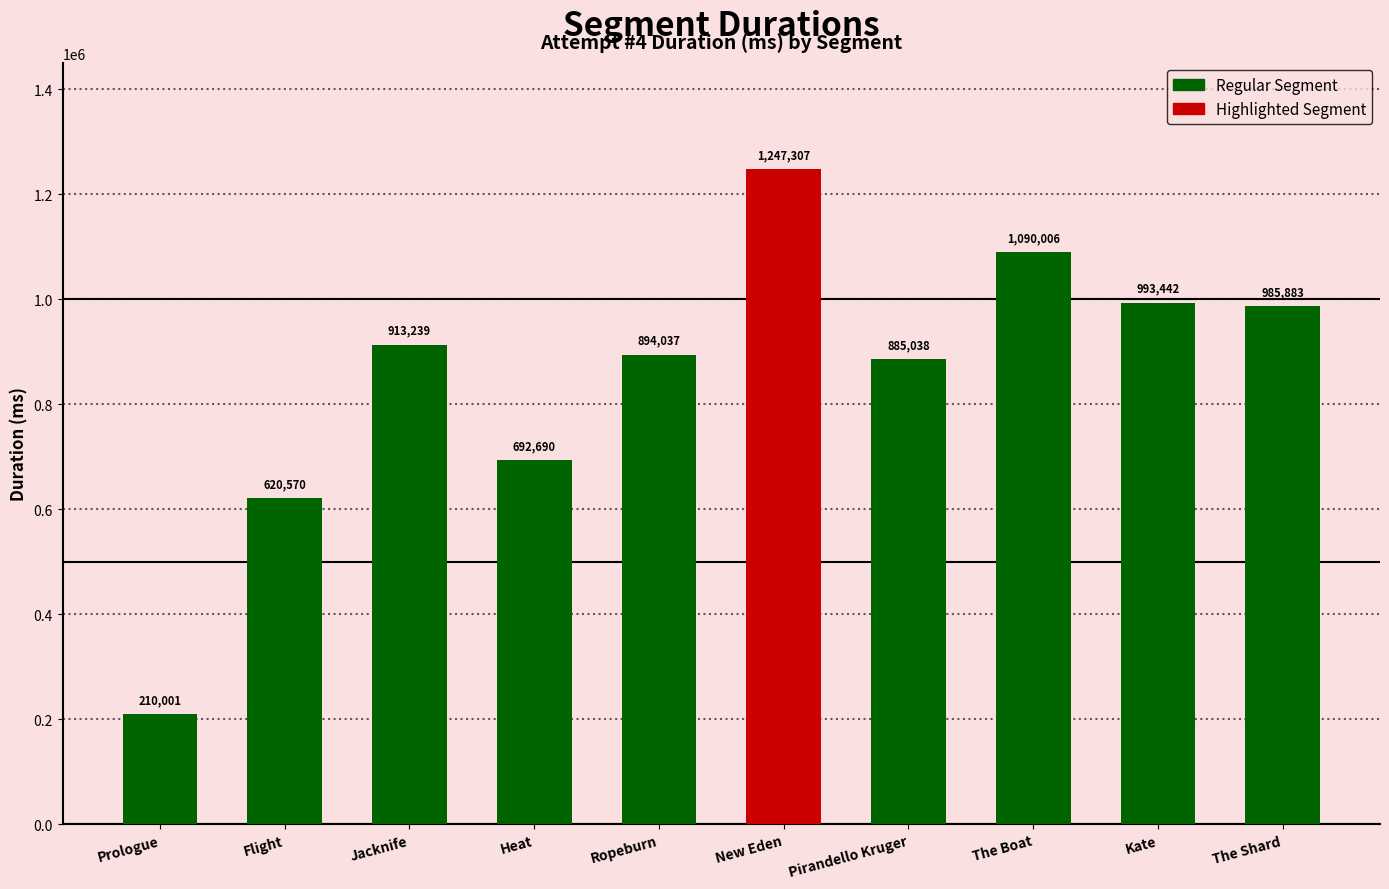

At which label is the value closest to 728654?

Heat